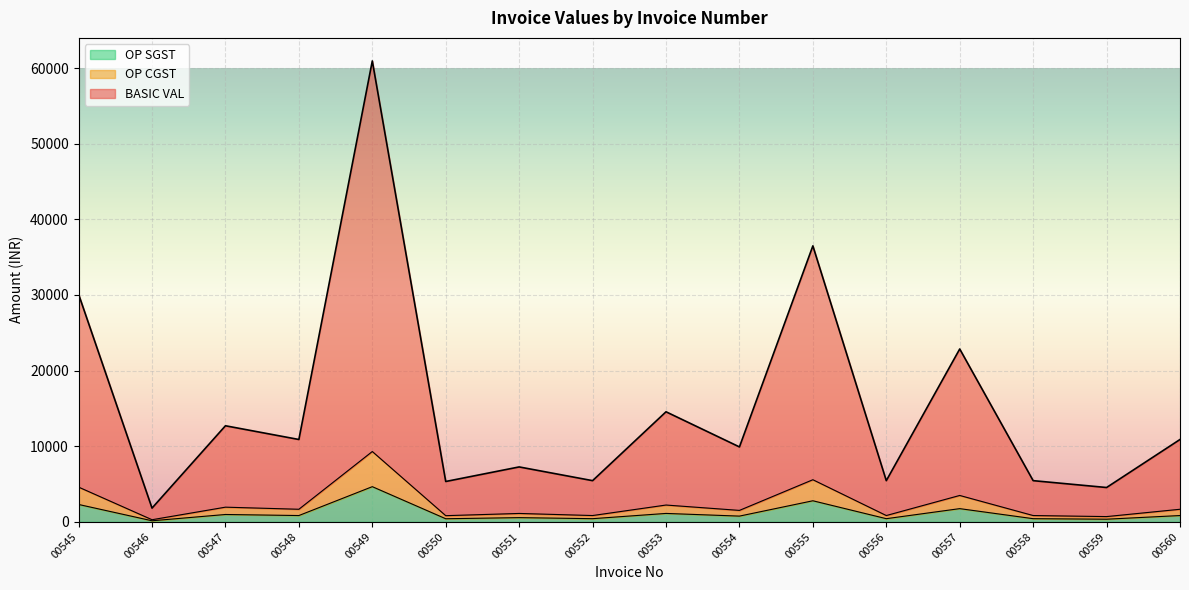

Reading left to right, extract all data points from this chart.

BASIC VAL: 30086.8	1814.3	12699.8	10885.5	60935.2	5331.8	7257.0	5442.8	14548.3	9902.0	36484.9	5442.8	22850.7	5442.8	4535.6	10885.5
OP CGST: 4589.5	276.8	1937.3	1660.5	9295.2	813.3	1107.0	830.3	2219.2	1510.5	5565.5	830.3	3485.7	830.3	691.9	1660.5
OP SGST: 2294.8	138.4	968.6	830.2	4647.6	406.7	553.5	415.1	1109.6	755.2	2782.8	415.1	1742.8	415.1	345.9	830.2